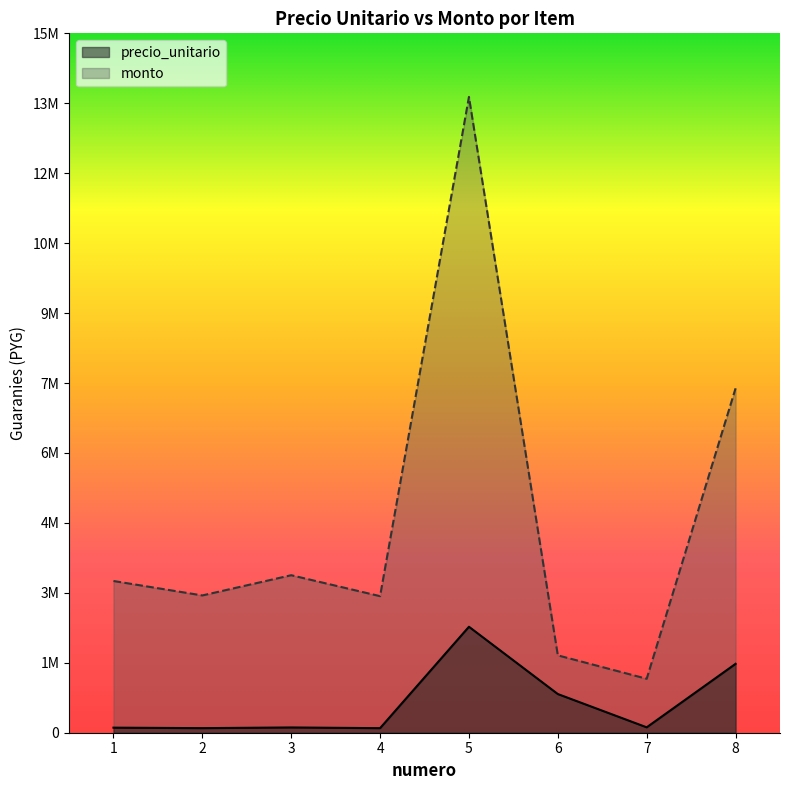

At how many categories does at least one series exceed 10309653?

1